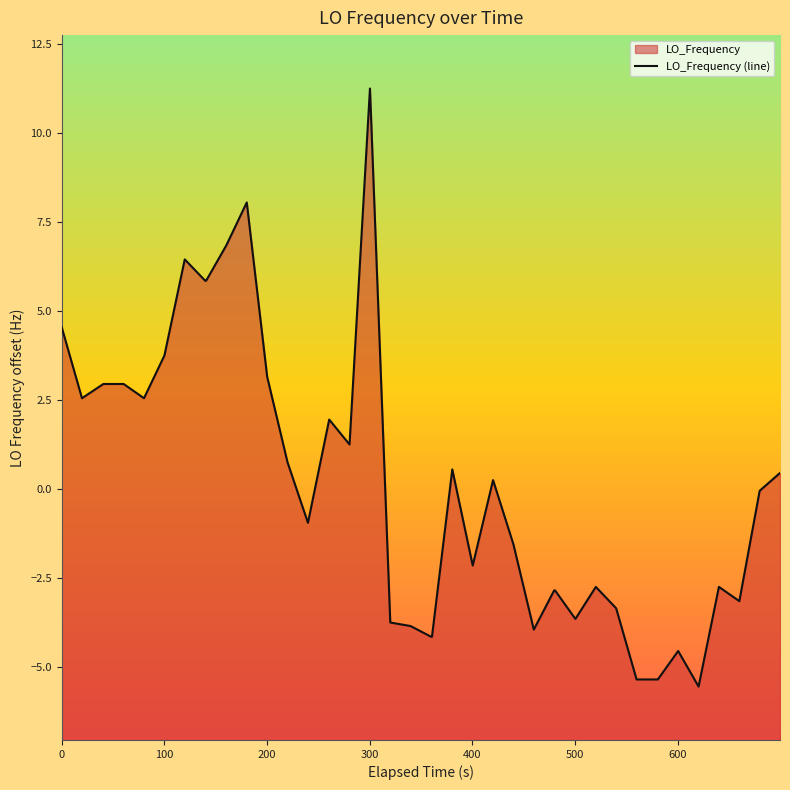

What is the greatest value displayed?

11.3